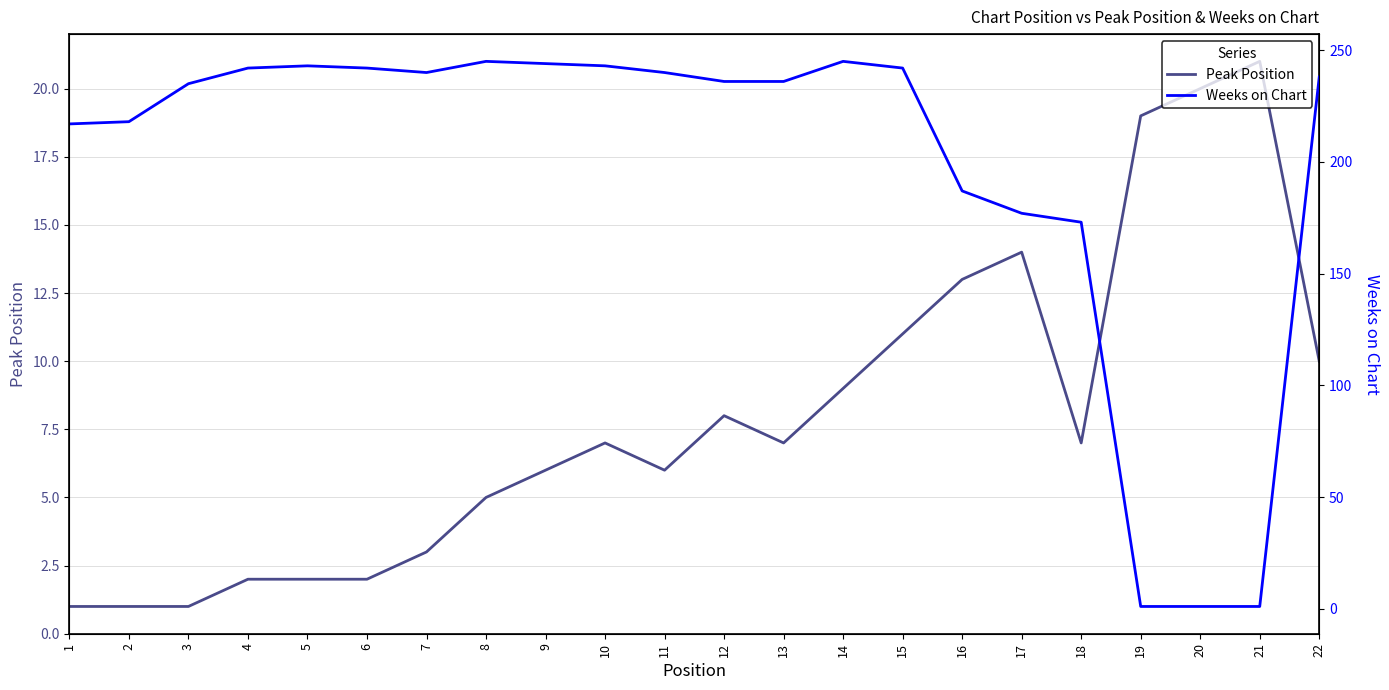

True or false: Weeks on Chart has more than 0 points higher than both neighbors.

True